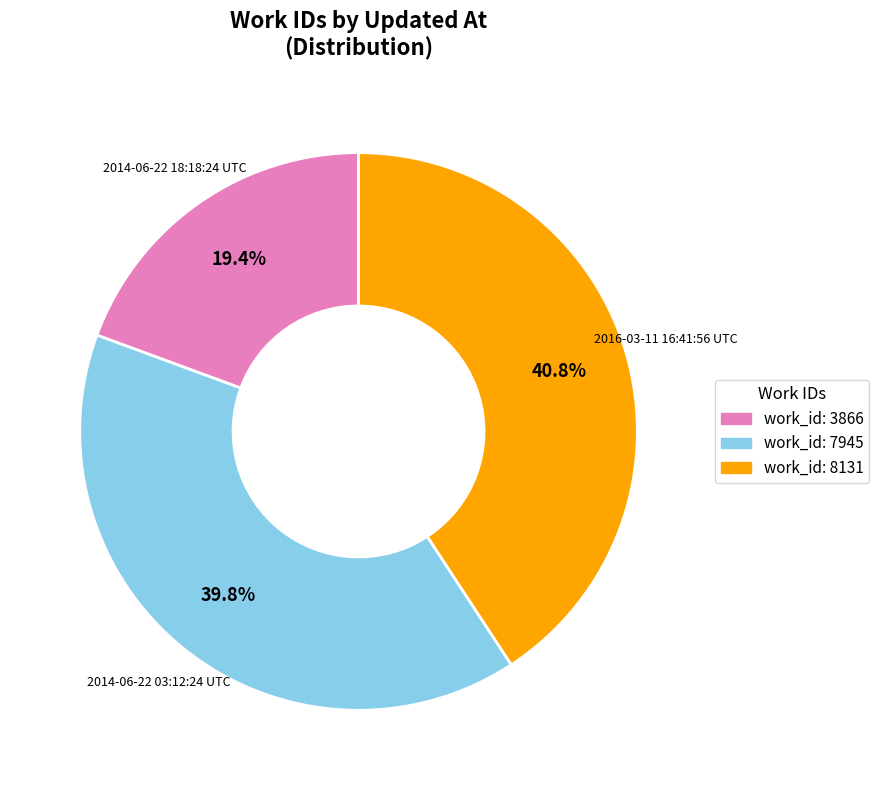

What is the ratio of the value at work_id: 3866 to the value at work_id: 7945?

0.5